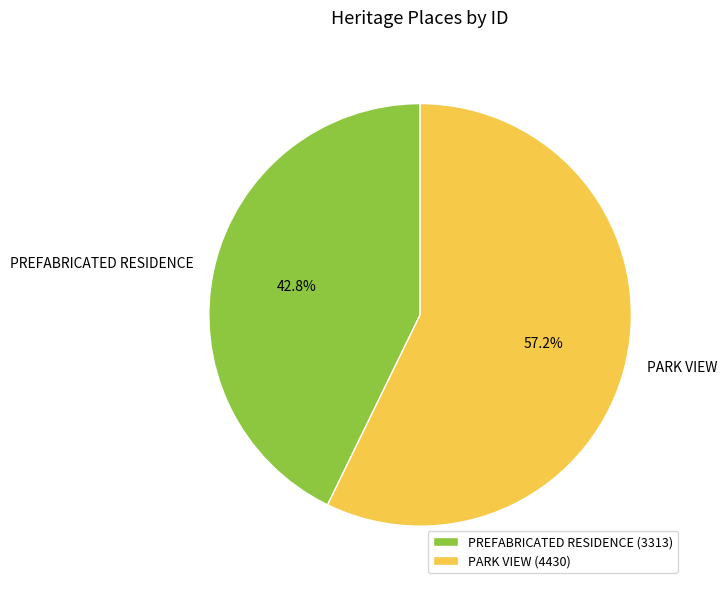

Is PREFABRICATED RESIDENCE the majority of the pie?

No